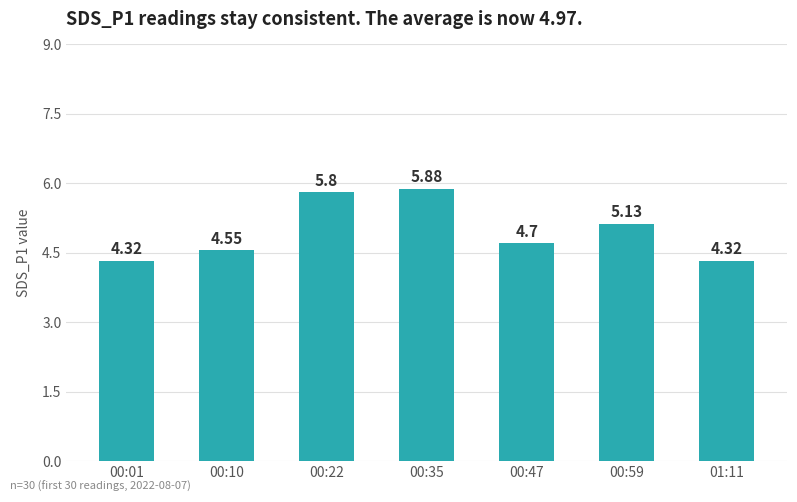

What is the change in value from 00:01 to 00:22?

+1.5